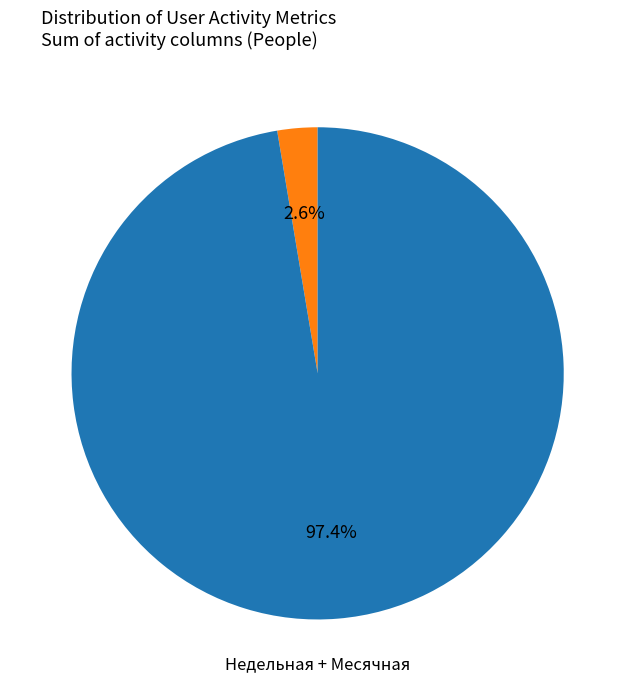

Is there a majority slice in this chart?

Yes